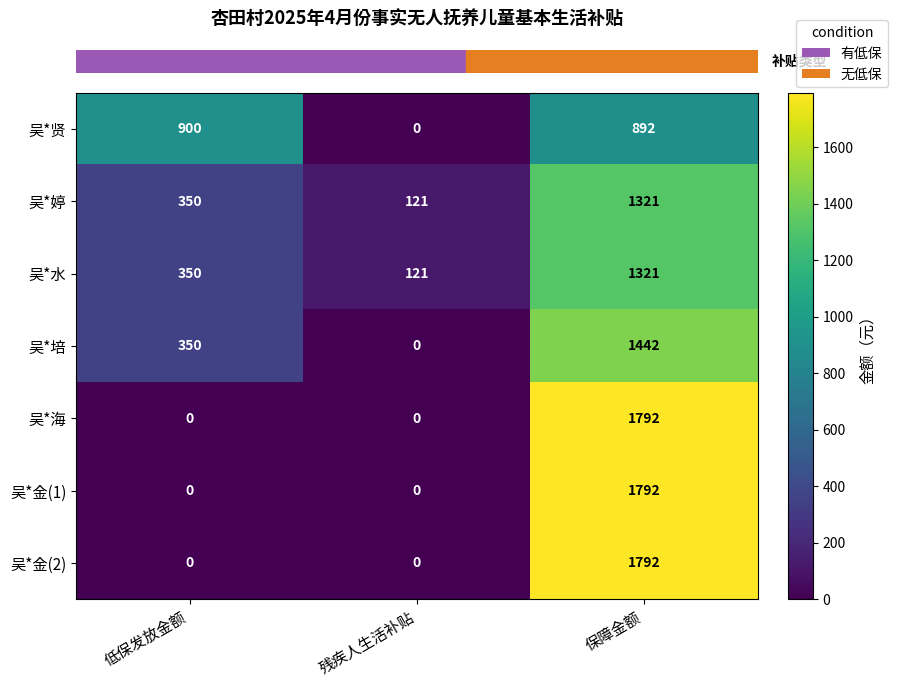

What is the difference between the maximum and second lowest values in the 吴*婷 series?

971